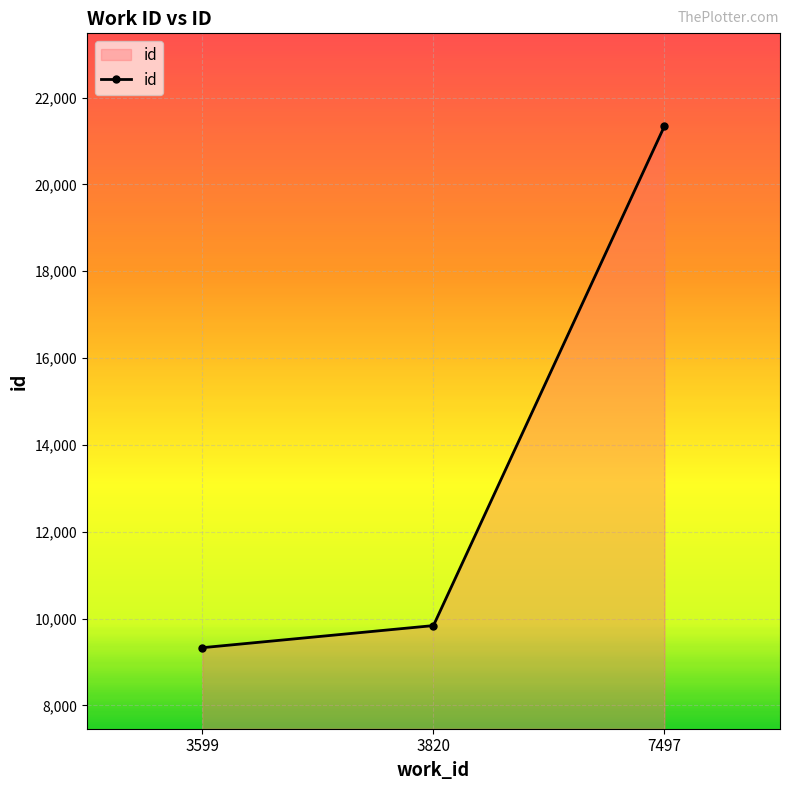

The chart shows a value of 21344 at 7497. True or false?

True